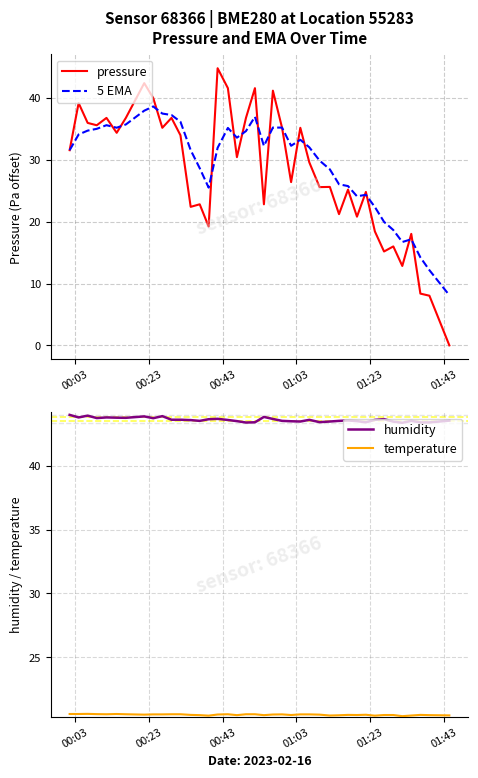

What is the maximum value for pressure?

44.8